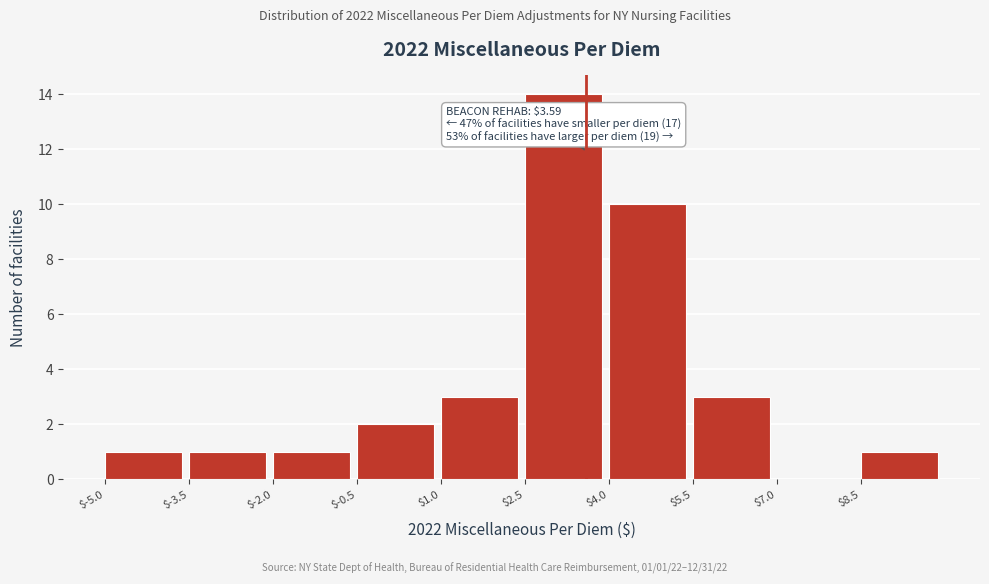

Over which range of the x-axis is the bar tallest?

2.5 to 4.0